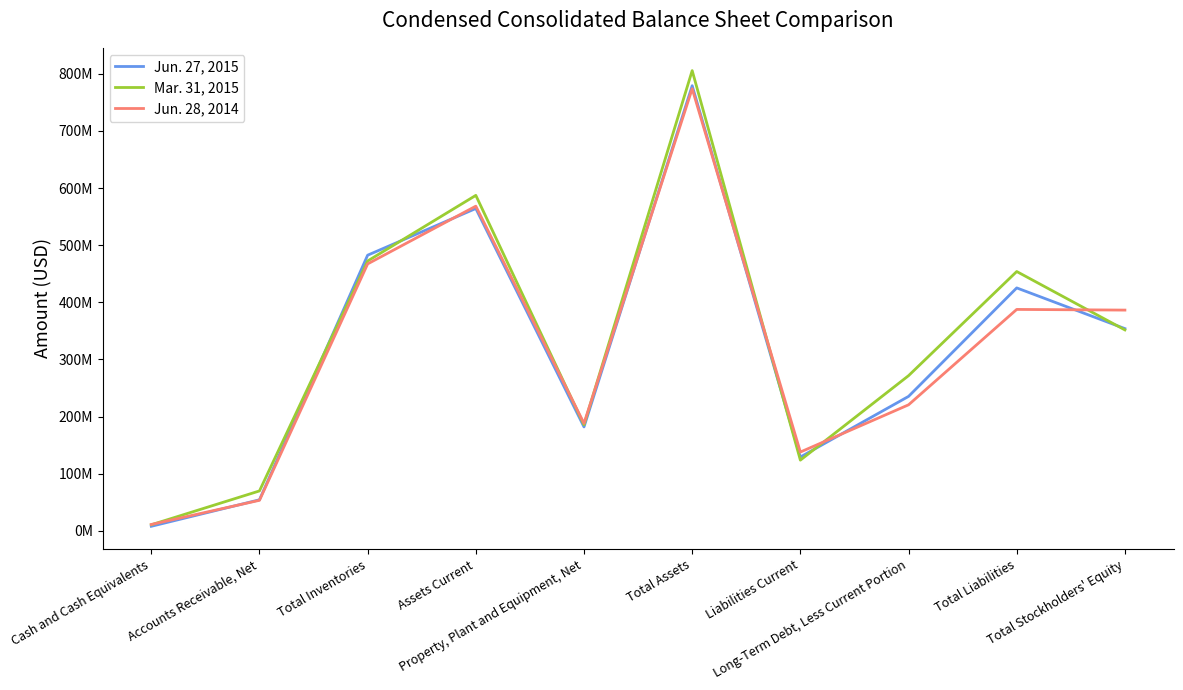

Reading right to left, transcribe all the data shown in this chart.

Jun. 27, 2015: 354008000	425273000	235334000	129217000	779281000	181885000	564316000	482556000	54311000	7926000
Mar. 31, 2015: 351730000	453964000	271634000	123748000	805694000	185557000	587293000	472412000	69837000	10608000
Jun. 28, 2014: 386438000	387617000	220604000	137930000	774055000	188115000	568405000	467290000	53431000	11104000